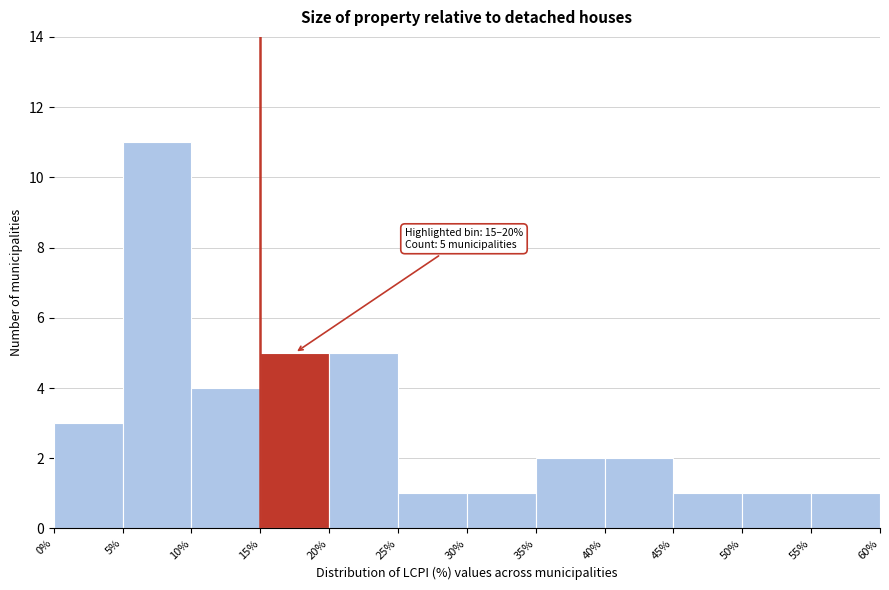

Which range on the x-axis has the tallest bar?

5% to 10%